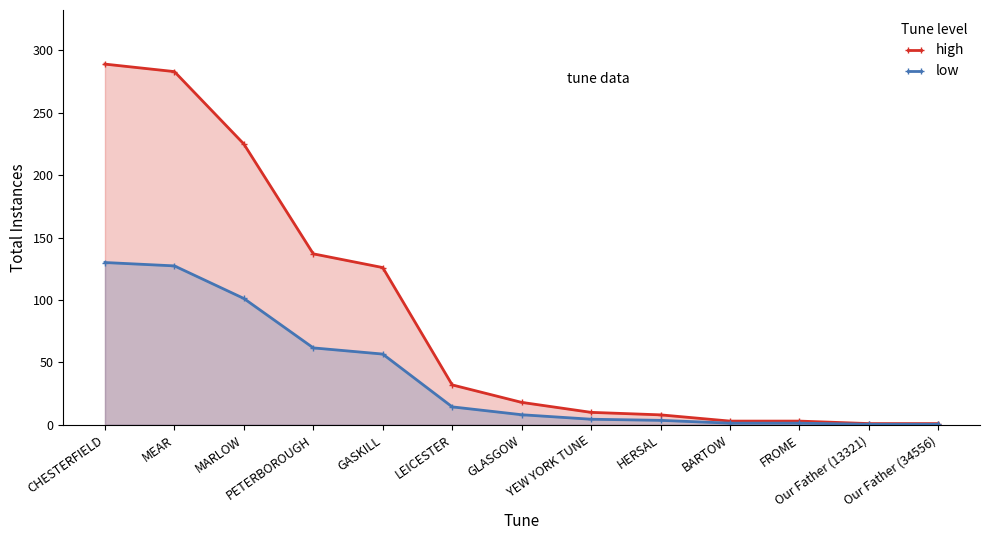

What is the smallest value displayed?

0.5